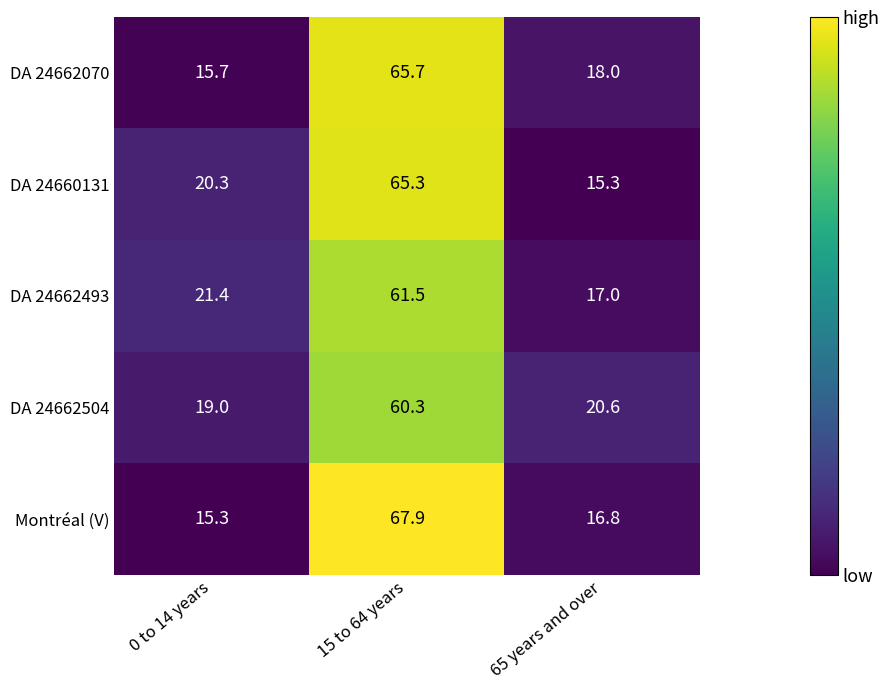

Reading left to right, what are all the values shown in this chart?

DA 24662070: 0 to 14 years=15.7	15 to 64 years=65.7	65 years and over=18.0
DA 24660131: 0 to 14 years=20.3	15 to 64 years=65.3	65 years and over=15.3
DA 24662493: 0 to 14 years=21.4	15 to 64 years=61.5	65 years and over=17.0
DA 24662504: 0 to 14 years=19.0	15 to 64 years=60.3	65 years and over=20.6
Montréal (V): 0 to 14 years=15.3	15 to 64 years=67.9	65 years and over=16.8